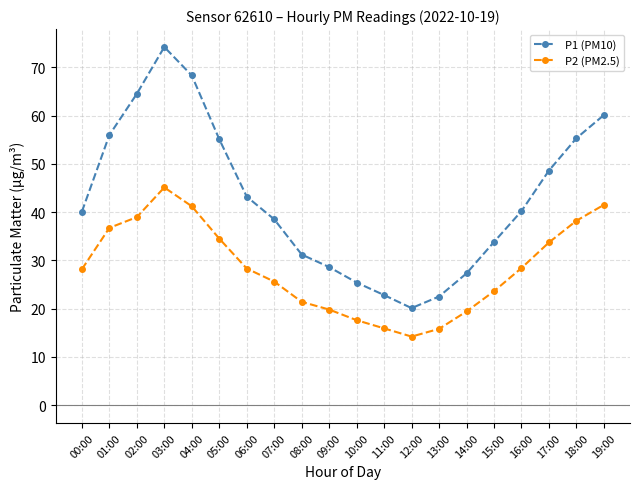

At which category does P2 (PM2.5) reach its first local valley?

12:00